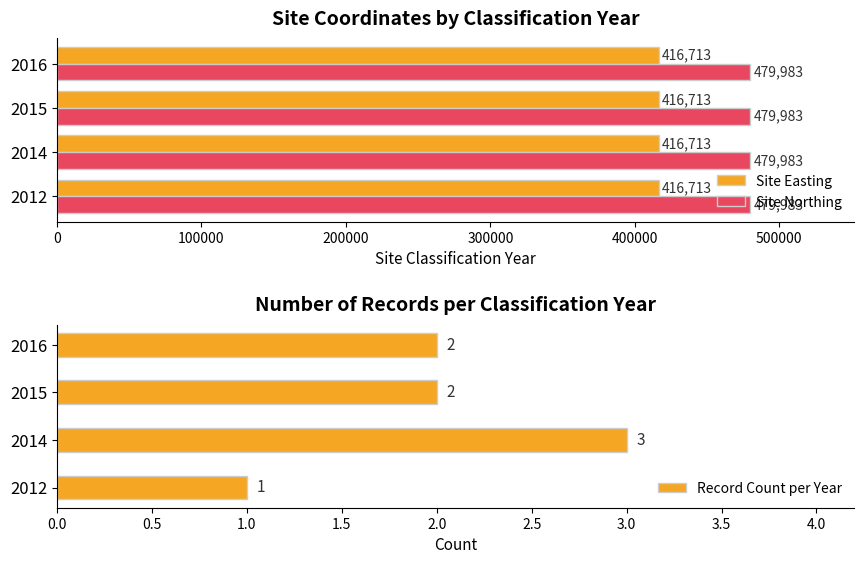

What is the sum of the Site Easting values at 2012 and 2014?

833426